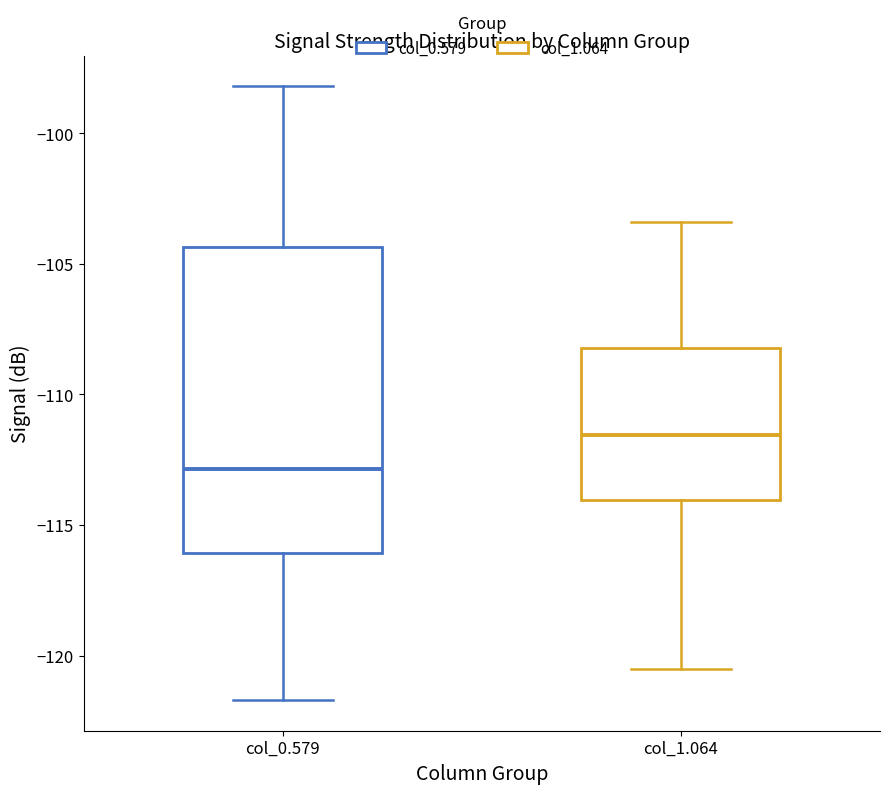

Reading left to right, transcribe this box plot: for each box, give where its median line is, the range the box spans, and where its two whiskers end, as read against the y-axis. The values are not printed on the chart, so give them approximately, as read against the axis.

col_0.579: median -113.0, box -116.0 to -104.5, whiskers -121.5 to -98.0
col_1.064: median -111.5, box -114.0 to -108.0, whiskers -120.5 to -103.5